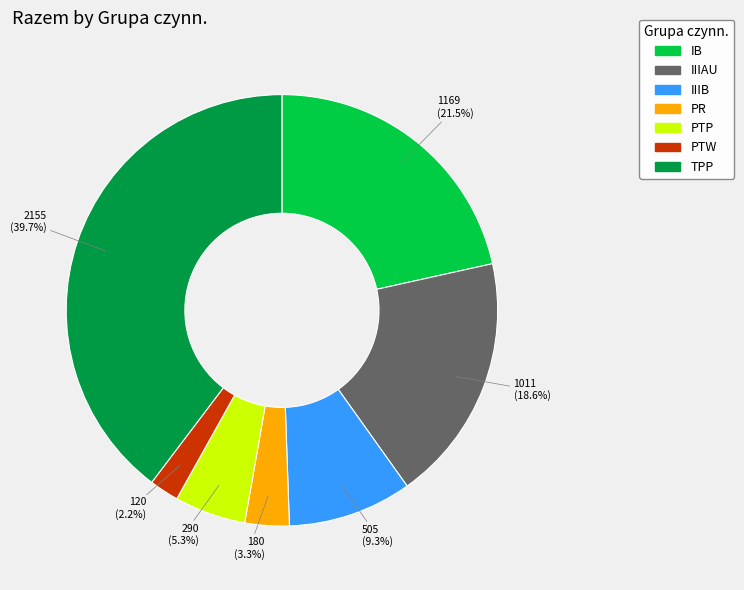

To the nearest percent, what percentage of the pie is PTW?

2%